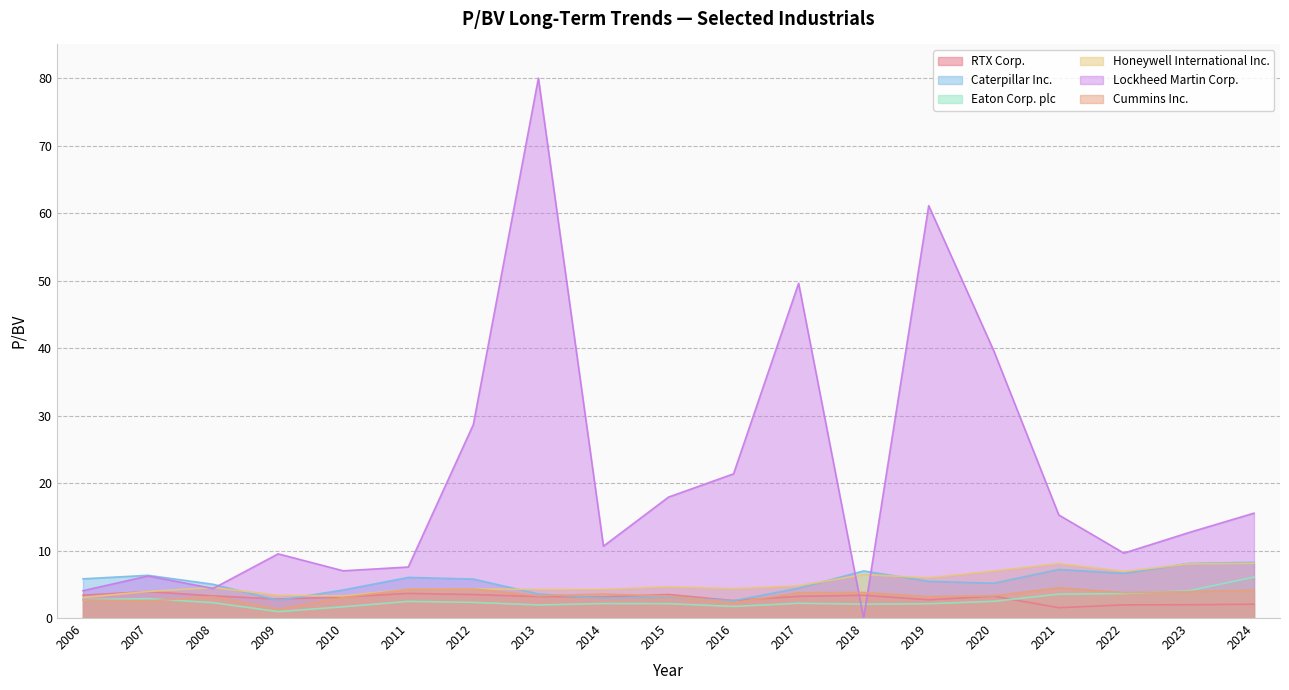

What is the smallest value displayed?

0.0